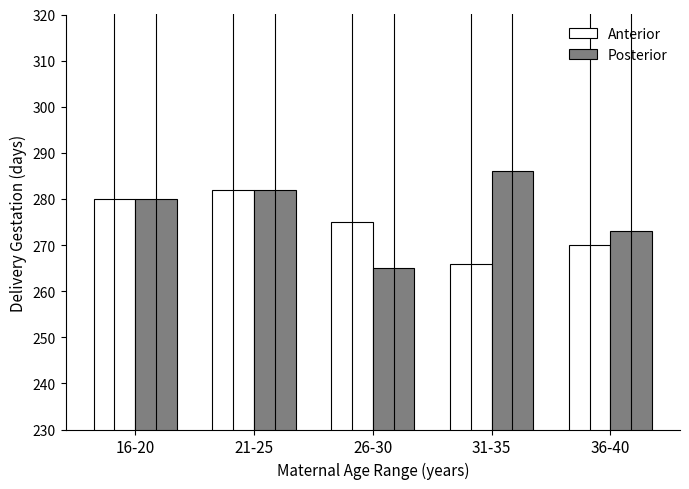

How many values in the Posterior series are below 280?

2